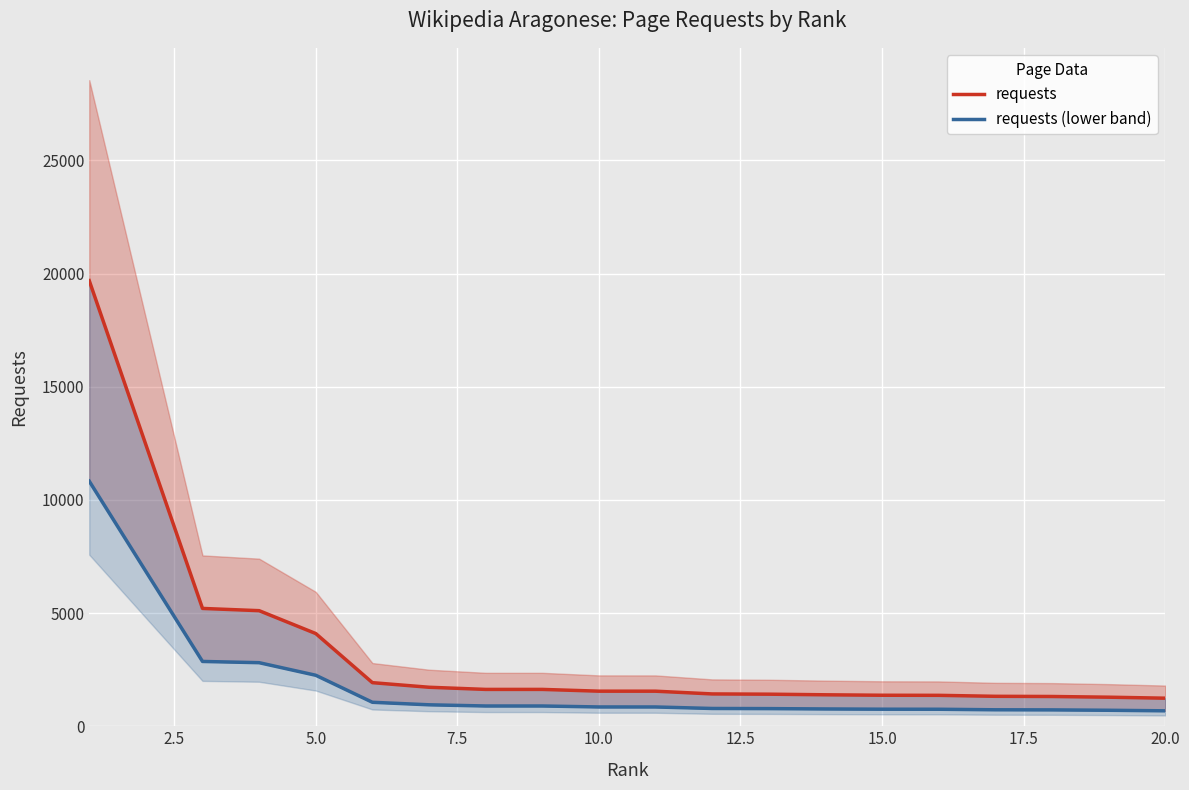

What is the value of the requests point at the 16th from the left?

1366.0